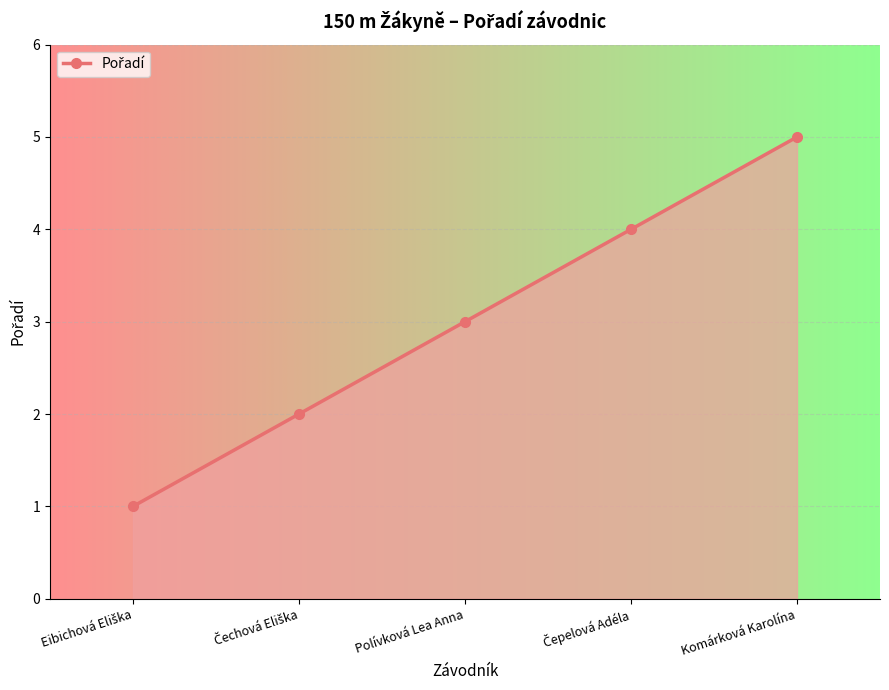

What is the change in value from Polívková Lea Anna to Komárková Karolína?

+2